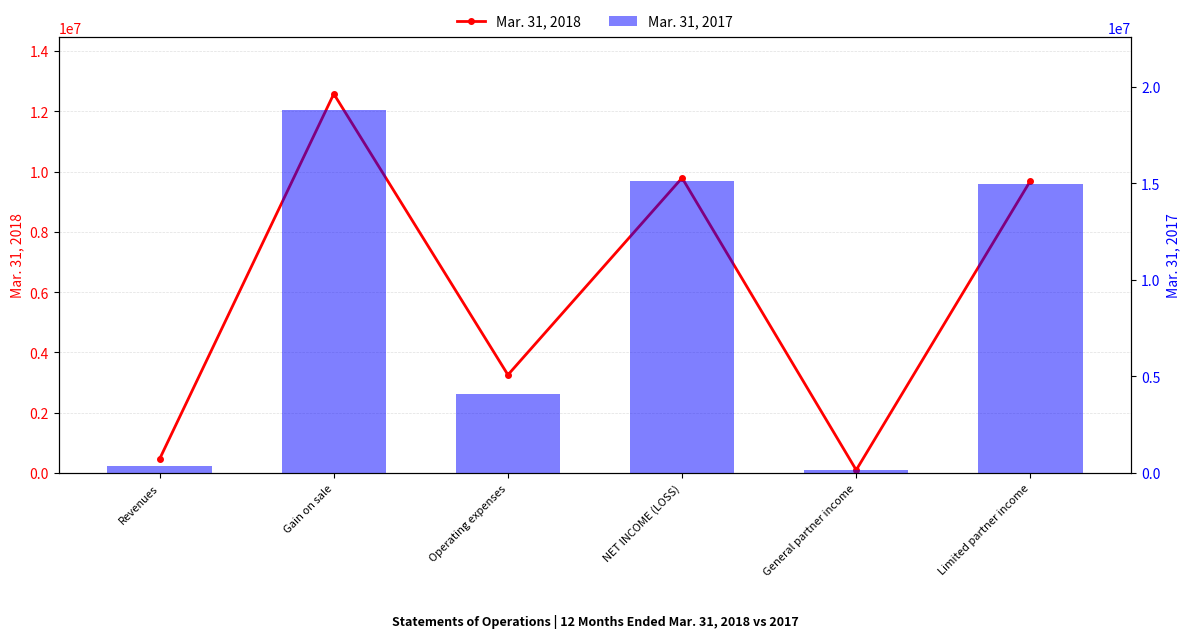

How many data points in Mar. 31, 2018 are above 9689324?

2